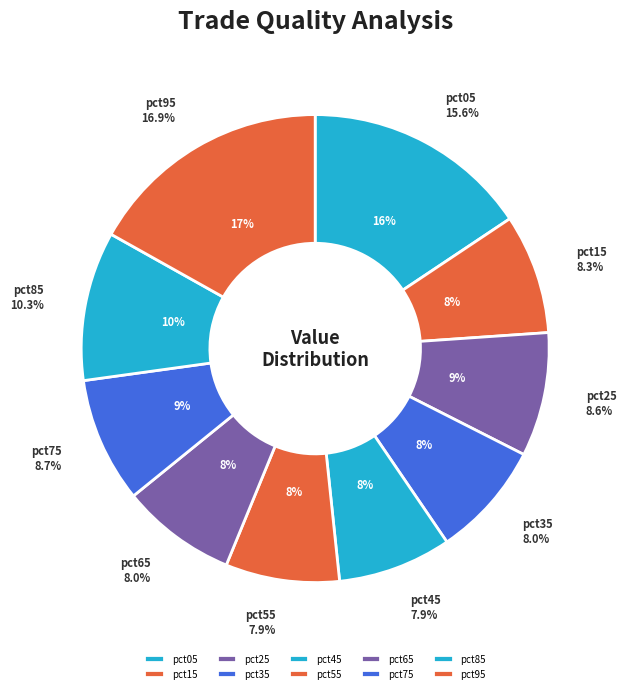

Is it true that pct45 is 8% of the pie?

True